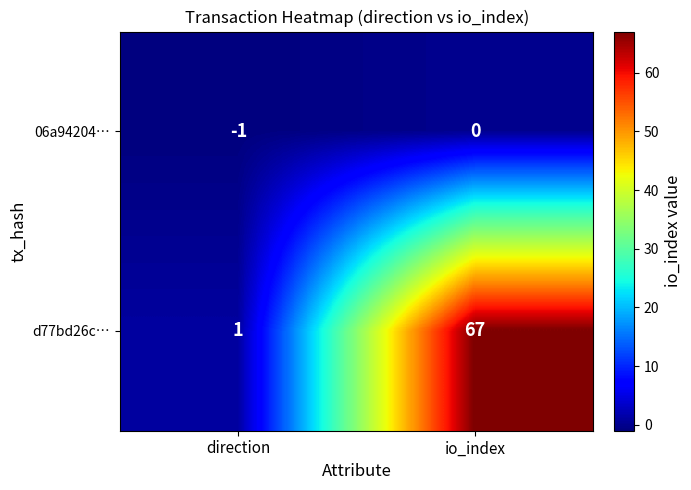

Which series has the largest range (max minus min)?

d77bd26c…